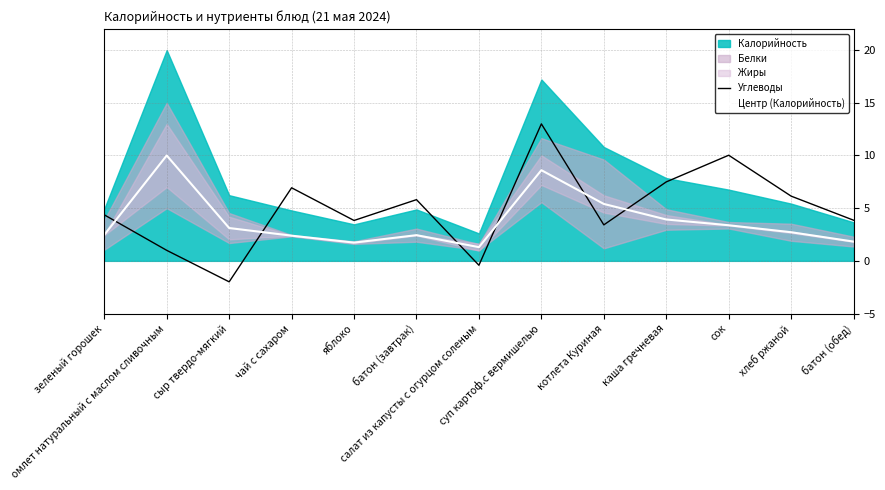

How many intersections are there between Углеводы and Центр (Калорийность)?

6